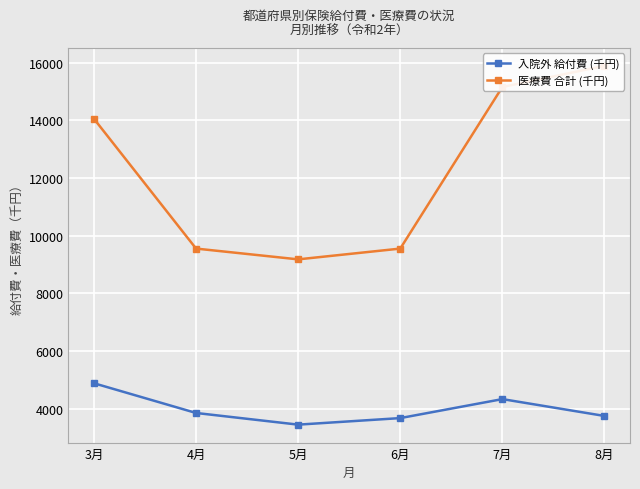

Reading right to left, transcribe all the data shown in this chart.

入院外 給付費 (千円): 8月=3742.7	7月=4327.0	6月=3668.4	5月=3441.3	4月=3846.2	3月=4876.6
医療費 合計 (千円): 8月=15886.0	7月=15152.0	6月=9547.5	5月=9173.8	4月=9547.8	3月=14049.8